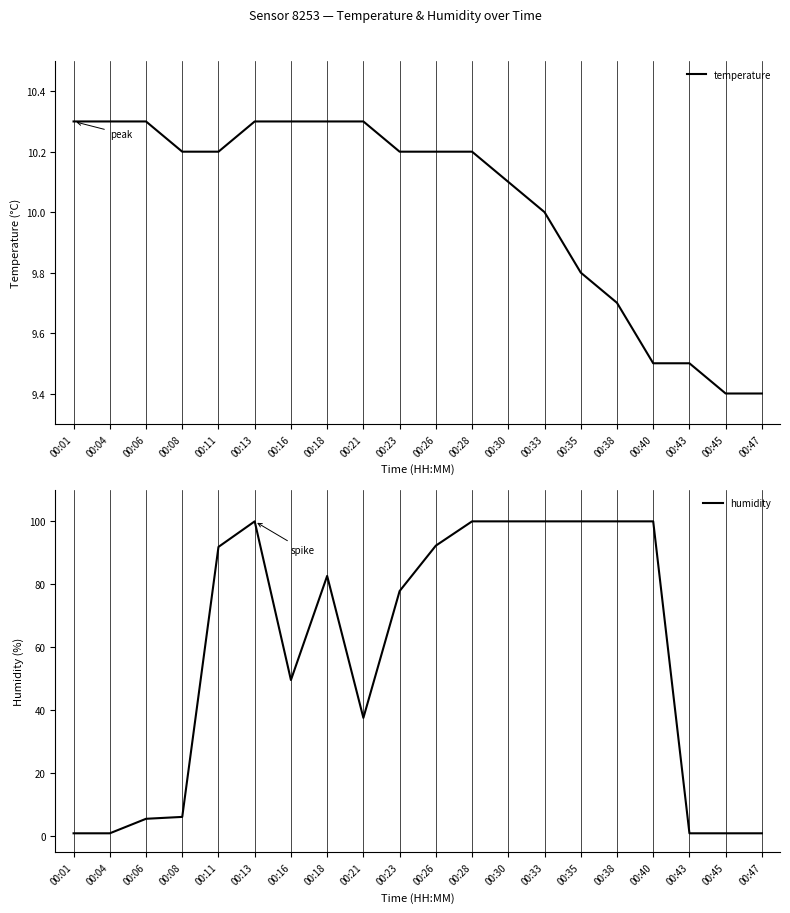

Reading right to left, list all the values displayed in this chart.

temperature: 00:47=9.4	00:45=9.4	00:43=9.5	00:40=9.5	00:38=9.7	00:35=9.8	00:33=10.0	00:30=10.1	00:28=10.2	00:26=10.2	00:23=10.2	00:21=10.3	00:18=10.3	00:16=10.3	00:13=10.3	00:11=10.2	00:08=10.2	00:06=10.3	00:04=10.3	00:01=10.3
humidity: 00:47=1.0	00:45=1.0	00:43=1.0	00:40=99.9	00:38=99.9	00:35=99.9	00:33=99.9	00:30=99.9	00:28=99.9	00:26=92.2	00:23=77.8	00:21=37.6	00:18=82.6	00:16=49.6	00:13=99.9	00:11=91.8	00:08=6.2	00:06=5.6	00:04=1.0	00:01=1.0